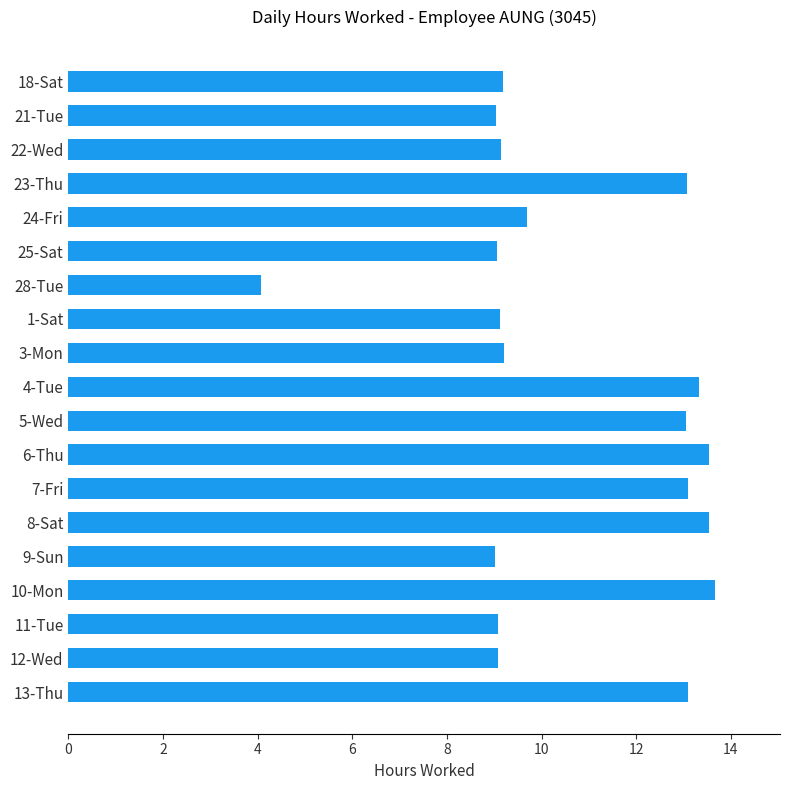

What is the smallest value displayed?

4.1